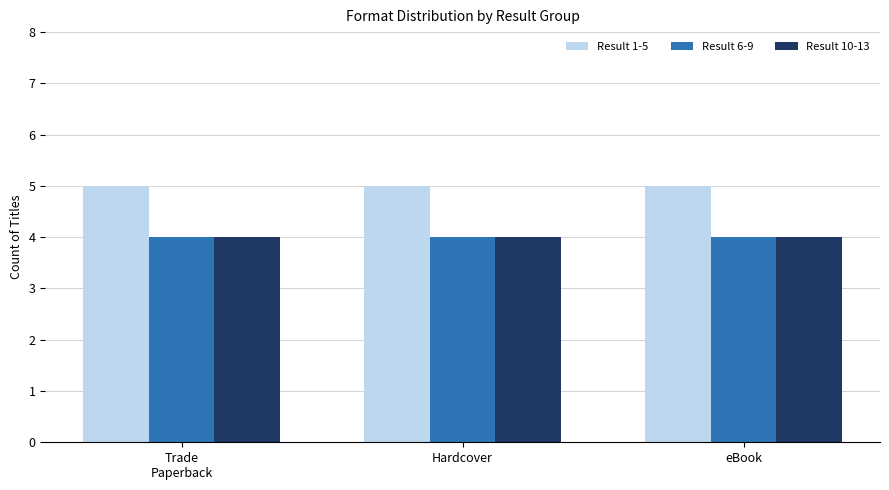

True or false: Result 6-9 has a value of 6 at Trade
Paperback.

False